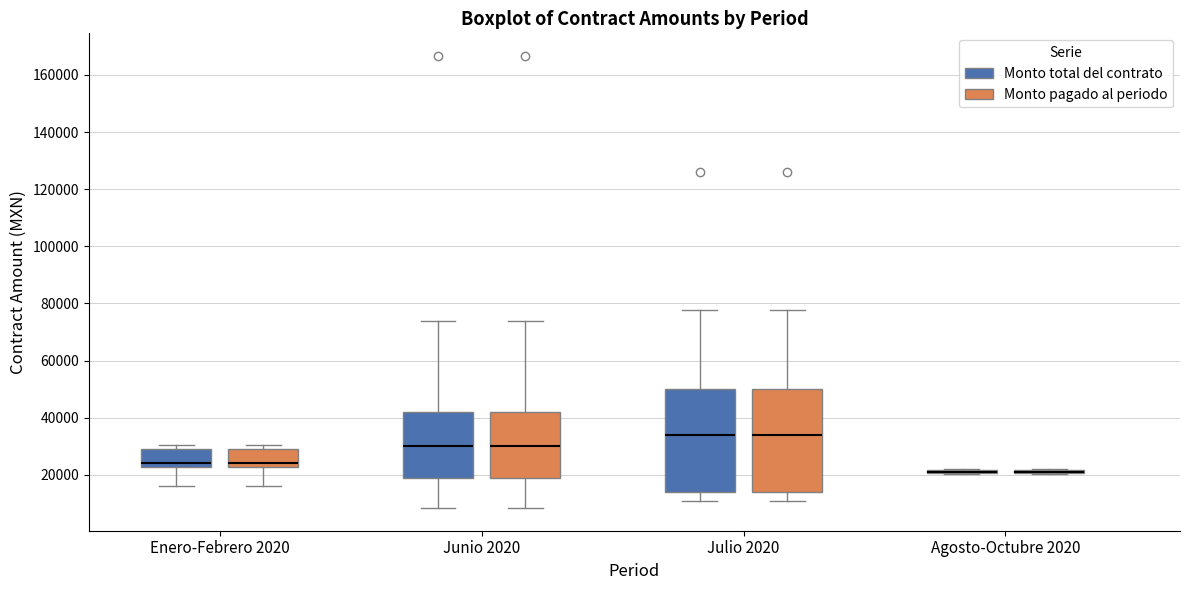

Reading left to right, read every box against the y-axis: the position of its median line, the range the box covers, and the ends of its whiskers. The values are not printed on the chart, so give them approximately, as read against the axis.

Enero-Febrero 2020 (Monto total del contrato): median 24000, box 22000 to 30000, whiskers 16000 to 30000 (just above the box's upper edge)
Enero-Febrero 2020 (Monto pagado al periodo): median 24000, box 22000 to 30000, whiskers 16000 to 30000 (just above the box's upper edge)
Junio 2020 (Monto total del contrato): median 30000, box 18000 to 42000, whiskers 8000 to 74000
Junio 2020 (Monto pagado al periodo): median 30000, box 18000 to 42000, whiskers 8000 to 74000
Julio 2020 (Monto total del contrato): median 34000, box 14000 to 50000, whiskers 10000 to 78000
Julio 2020 (Monto pagado al periodo): median 34000, box 14000 to 50000, whiskers 10000 to 78000
Agosto-Octubre 2020 (Monto total del contrato): box collapsed to a line at 22000, whiskers 20000 to 22000
Agosto-Octubre 2020 (Monto pagado al periodo): box collapsed to a line at 22000, whiskers 20000 to 22000